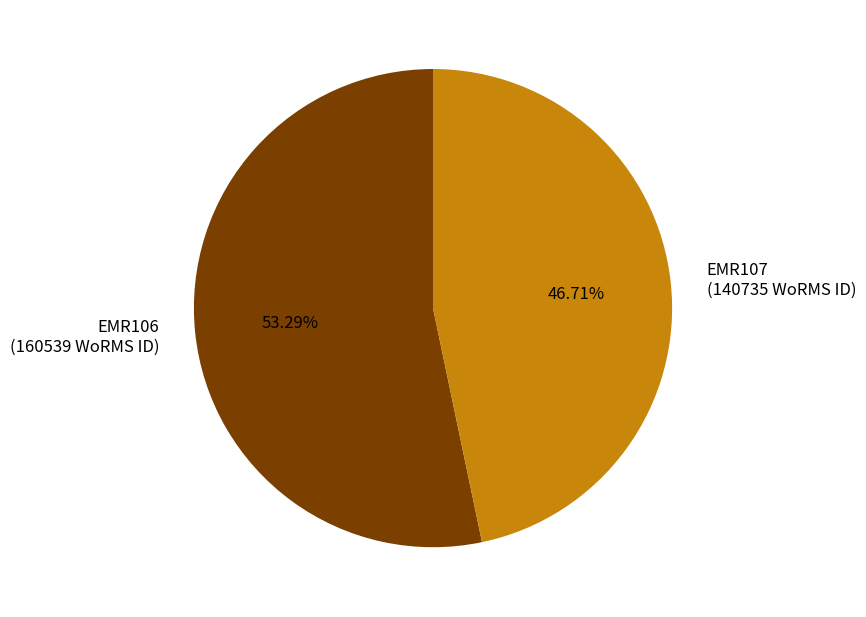

To the nearest percent, what is the difference between the largest and smallest slice percentages?

7%